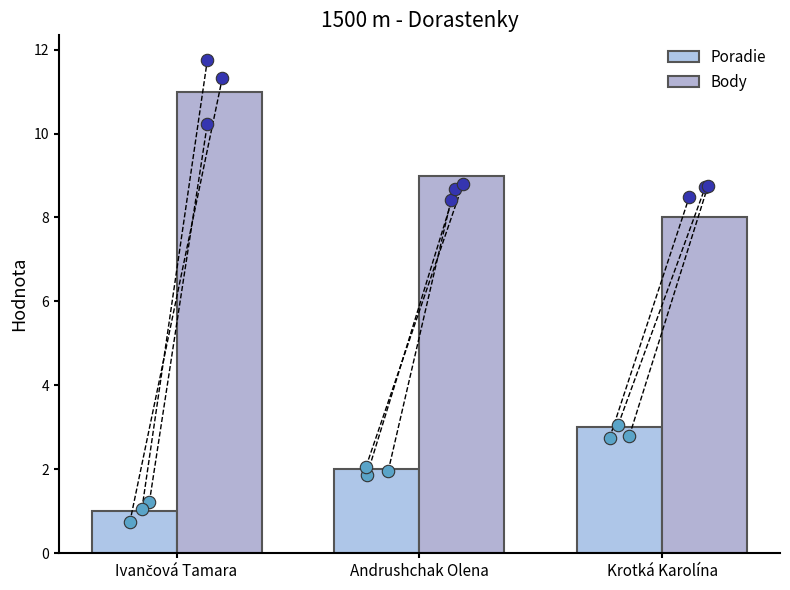

Which series has the largest total across all categories?

Body